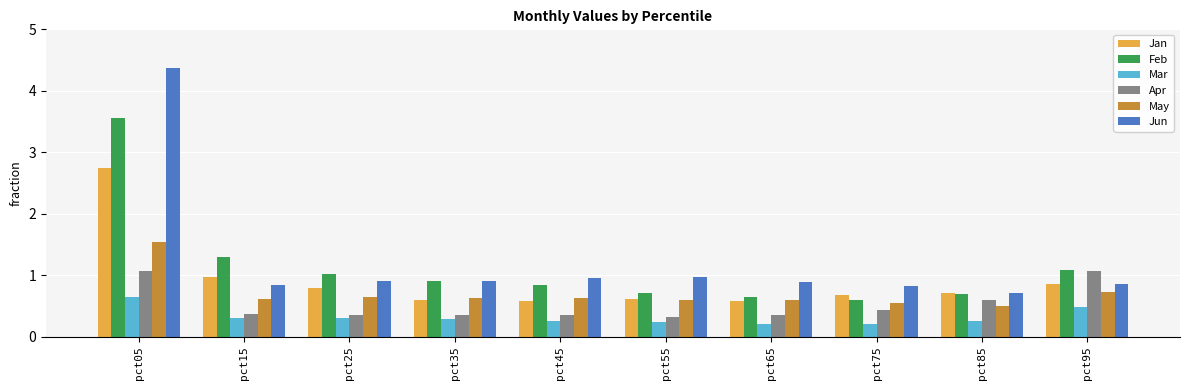

What are all the series names shown in the legend?

Jan, Feb, Mar, Apr, May, Jun